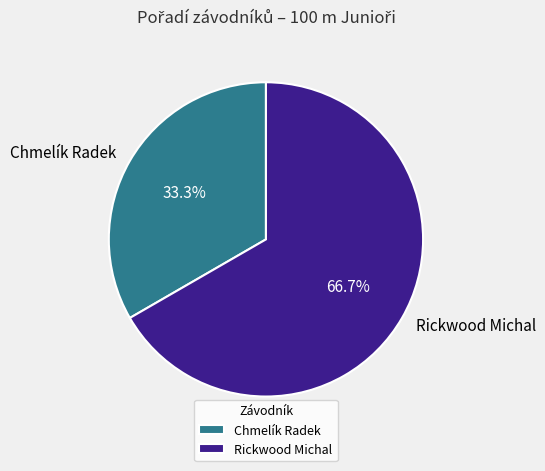

What percentage is NOT represented by Chmelík Radek?

66.7%